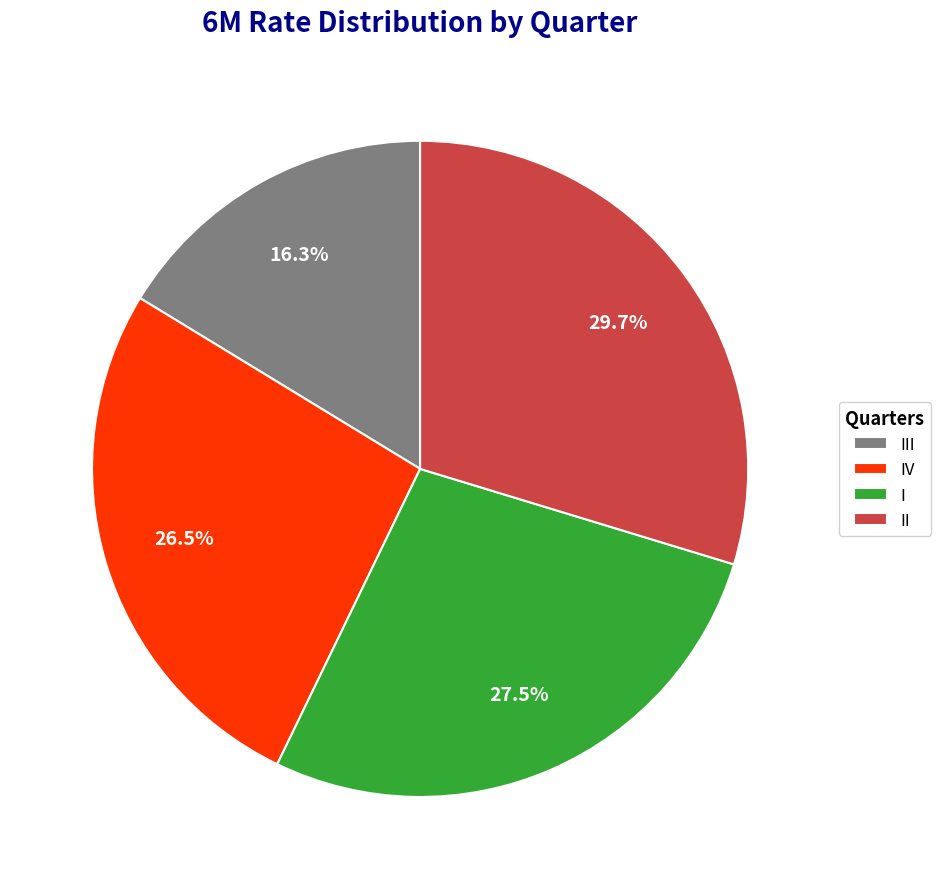

Do II and I together represent more than half of the pie?

Yes